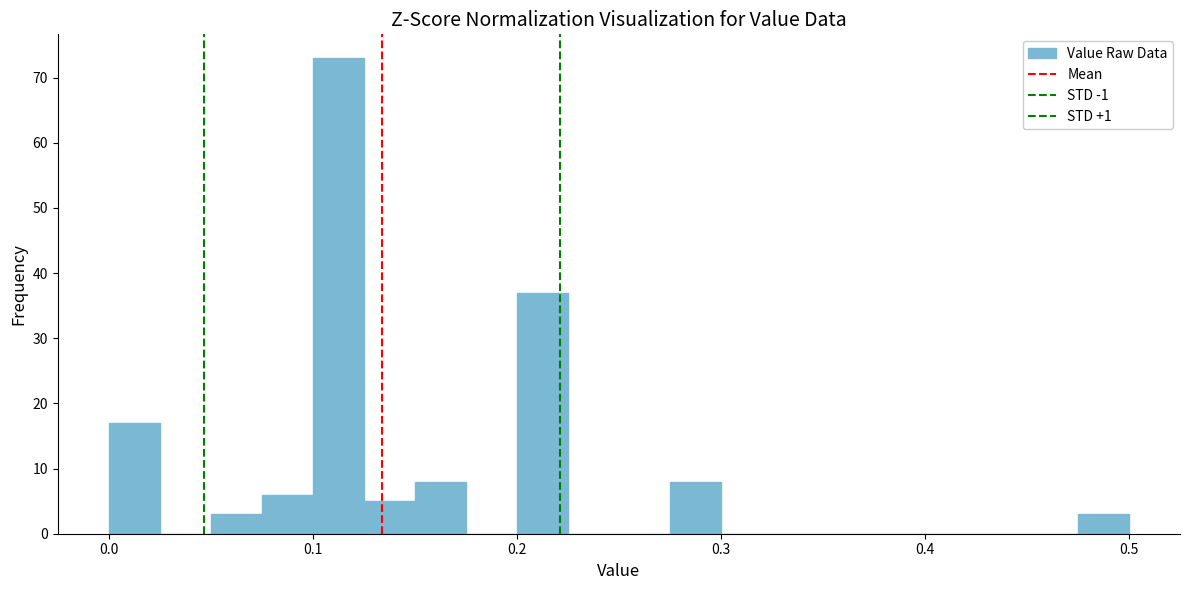

Around what value on the x-axis is the tallest bar? Give the approximate position of its centre, as read against the axis.

0.11